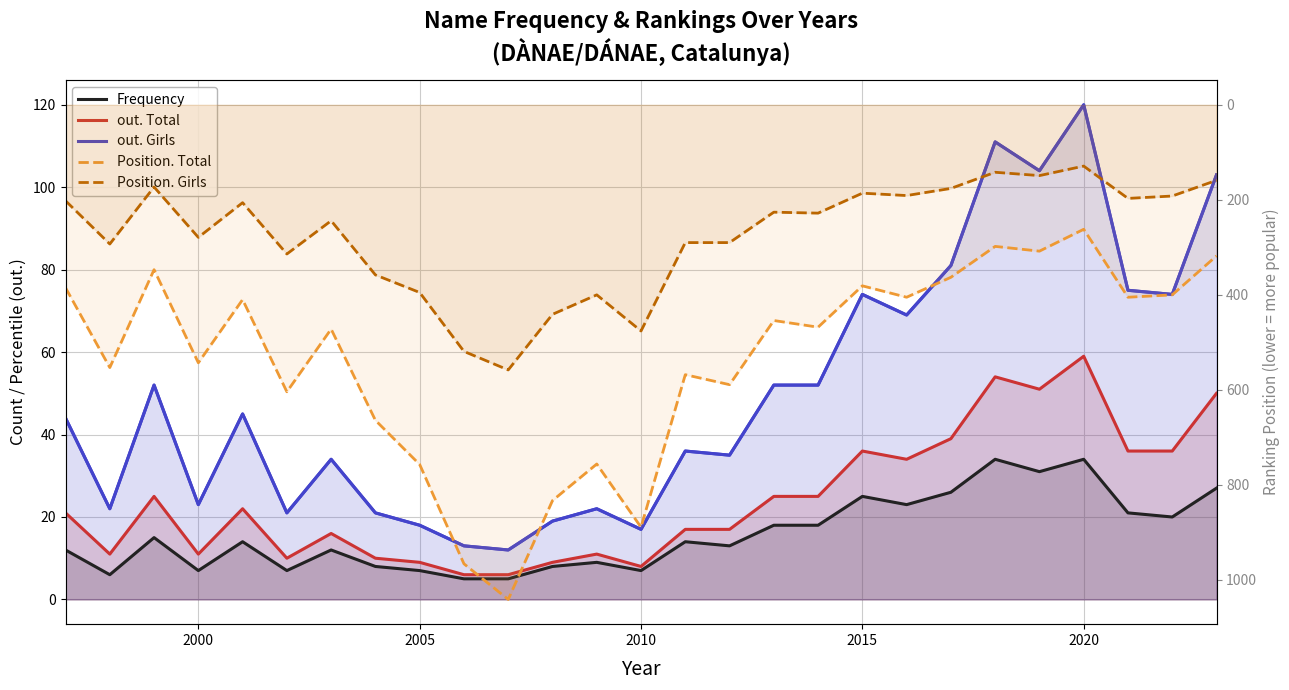

The out. Total series shows 11 at 14. True or false?

False